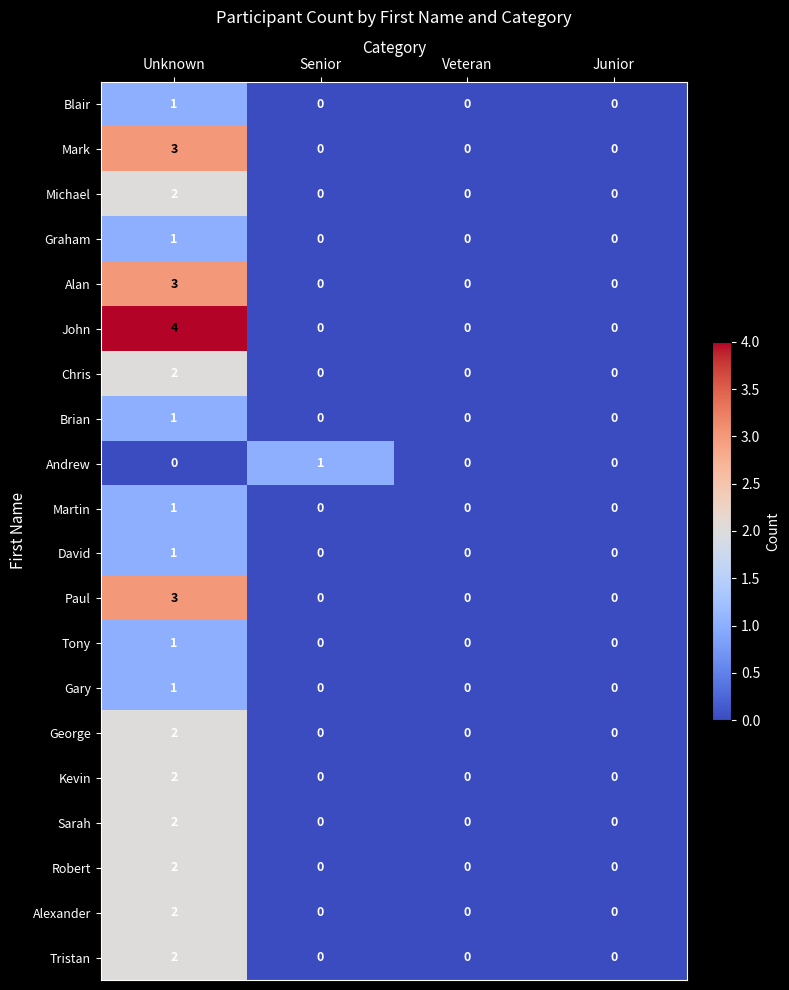

Count the Andrew values in the range 0 to 1.

4